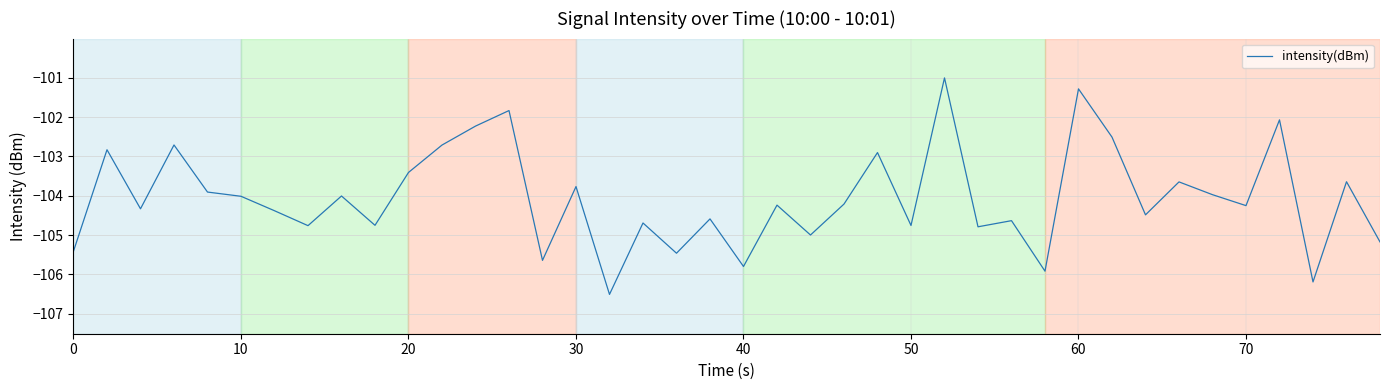

What is the greatest value displayed?

-101.0